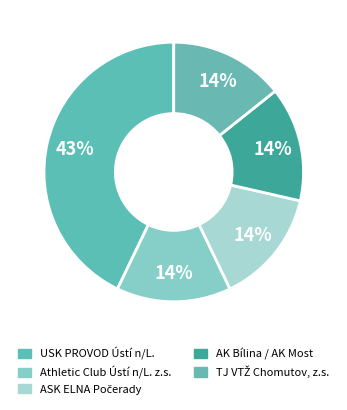

How many slices are in this pie chart?

5